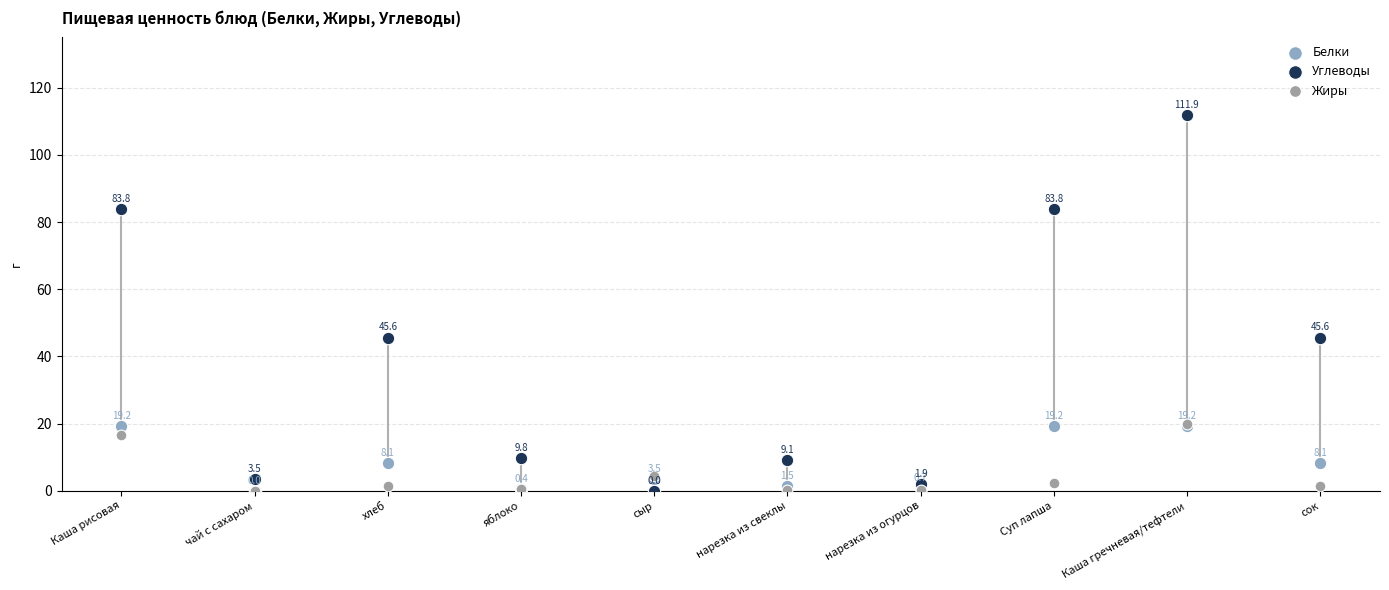

In the Углеводы series, what Y value is closest to 55?

45.6